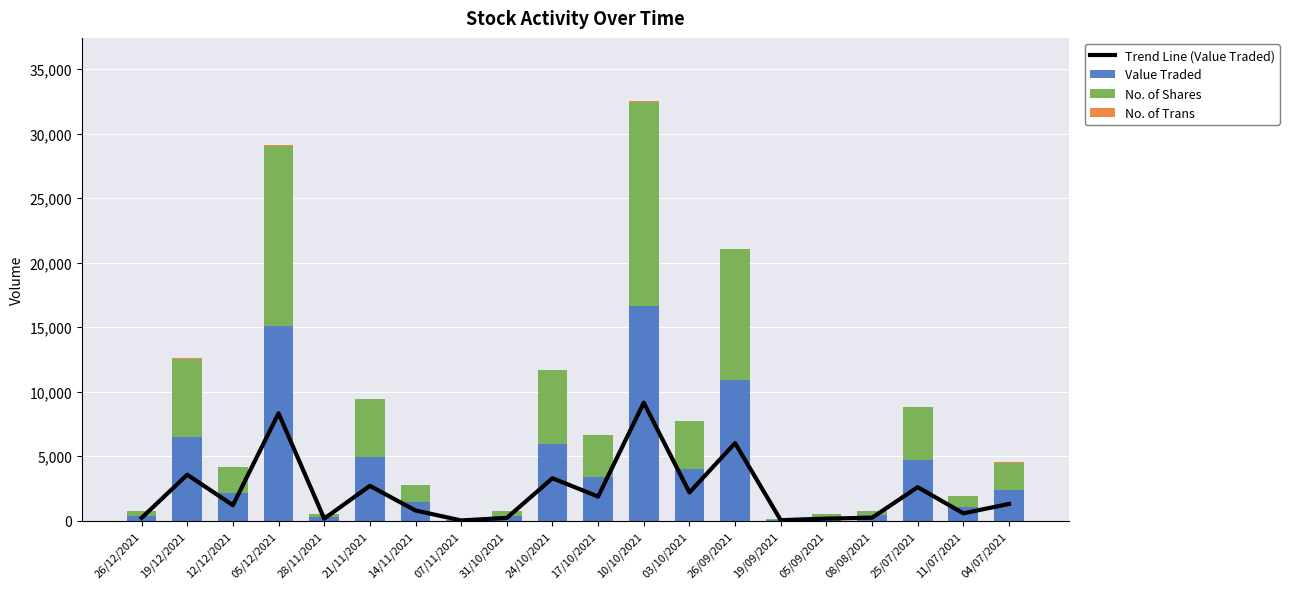

What is the difference between the second highest and minimum values in the Value Traded series?

15101.0